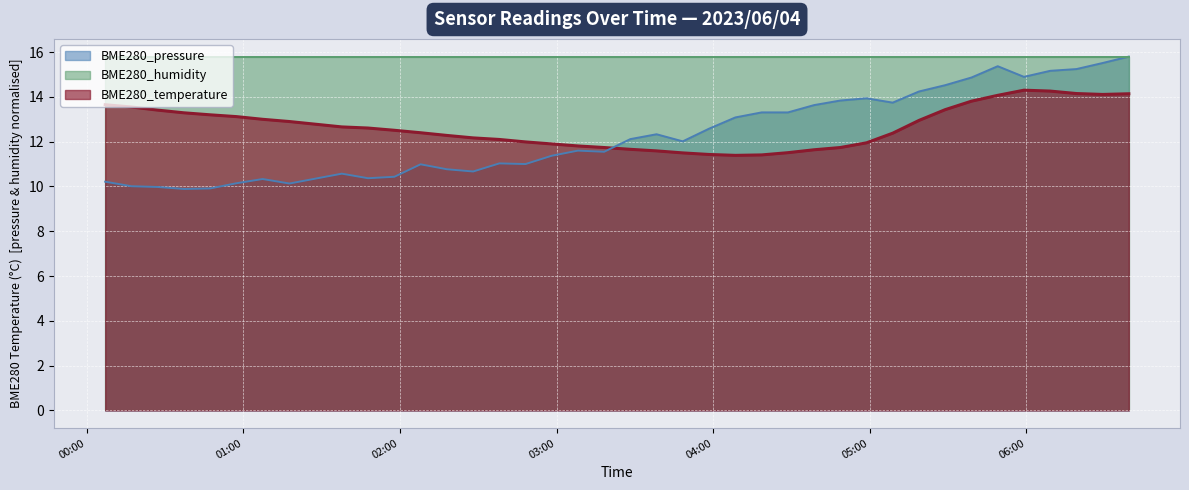

What is the value of the BME280_temperature point at the 17th from the left?

12.0